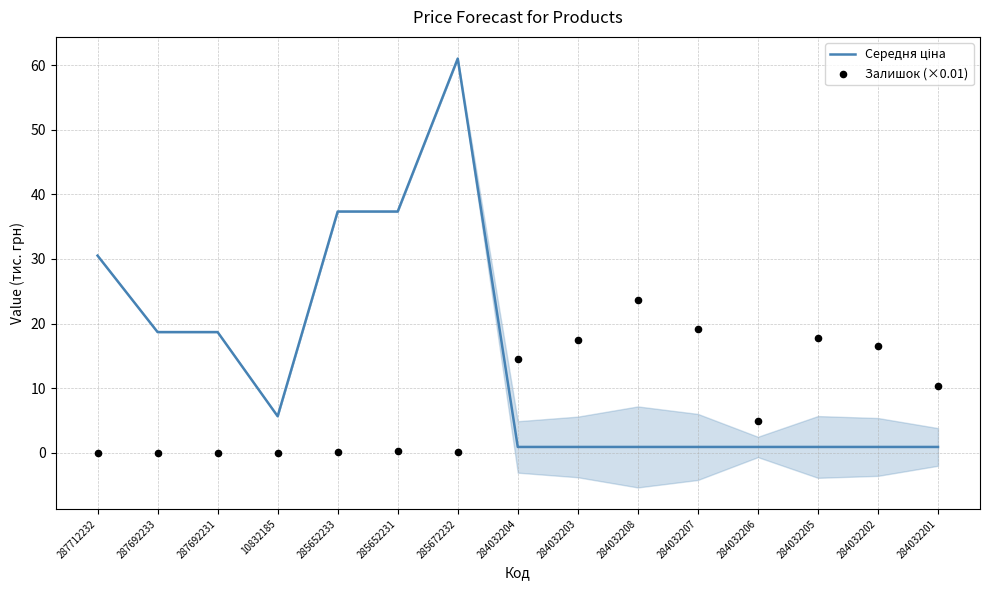

What is the total value across all series at 285652231?

37.6